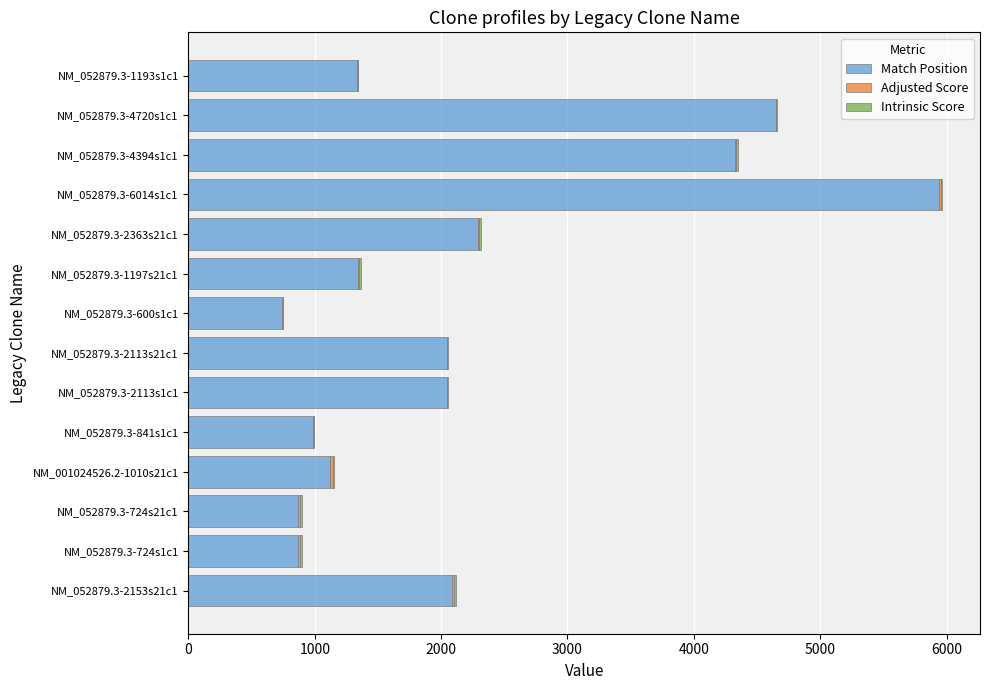

What is the maximum value for Match Position?

5944.0